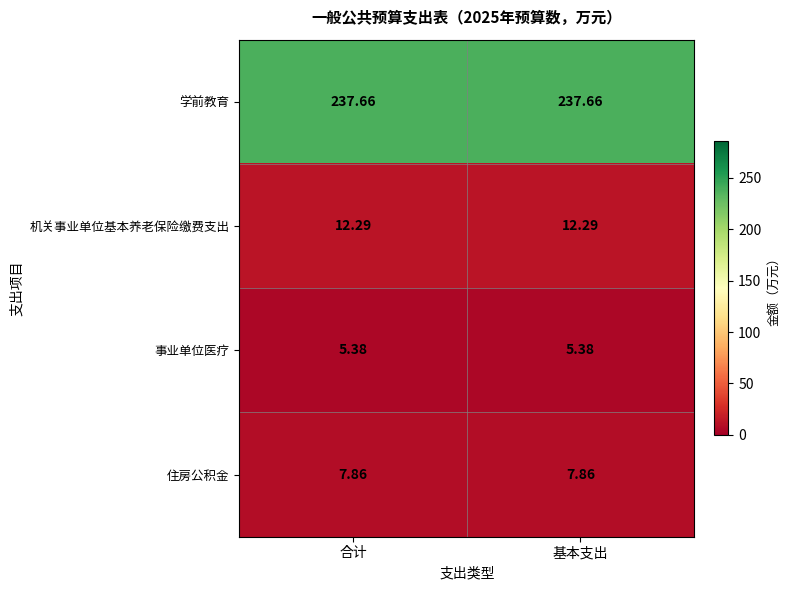

Which series has the largest total across all categories?

学前教育